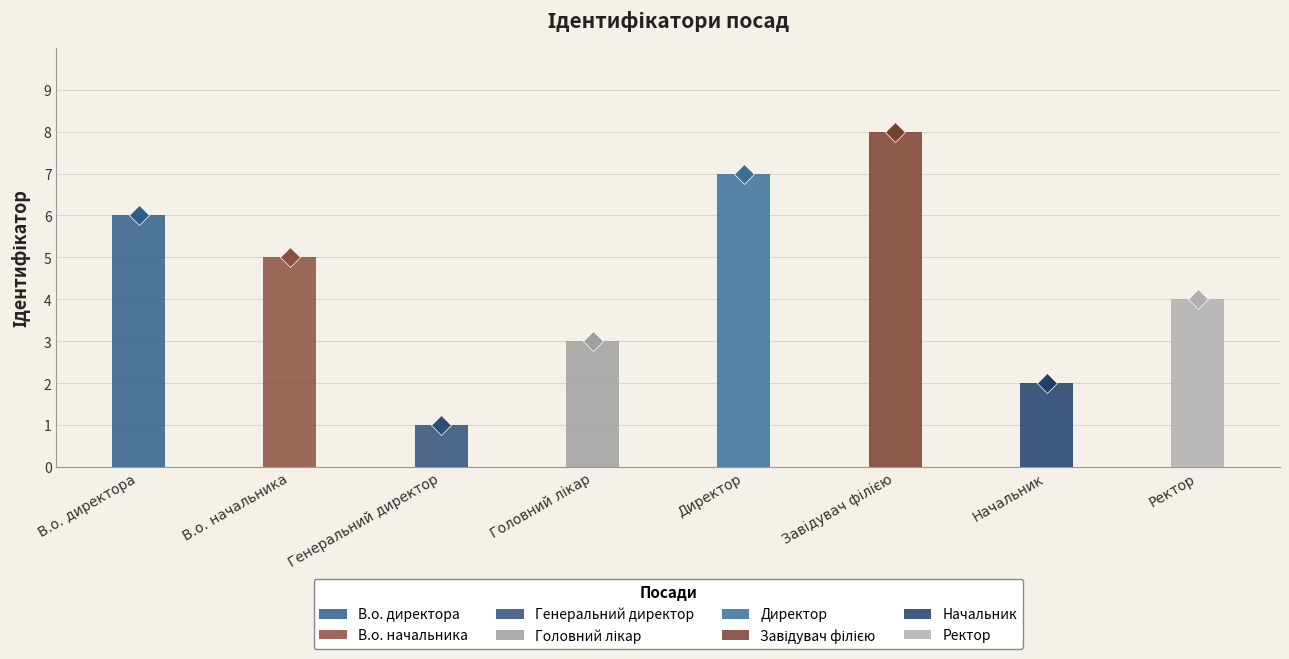

How many values exceed 5?

3